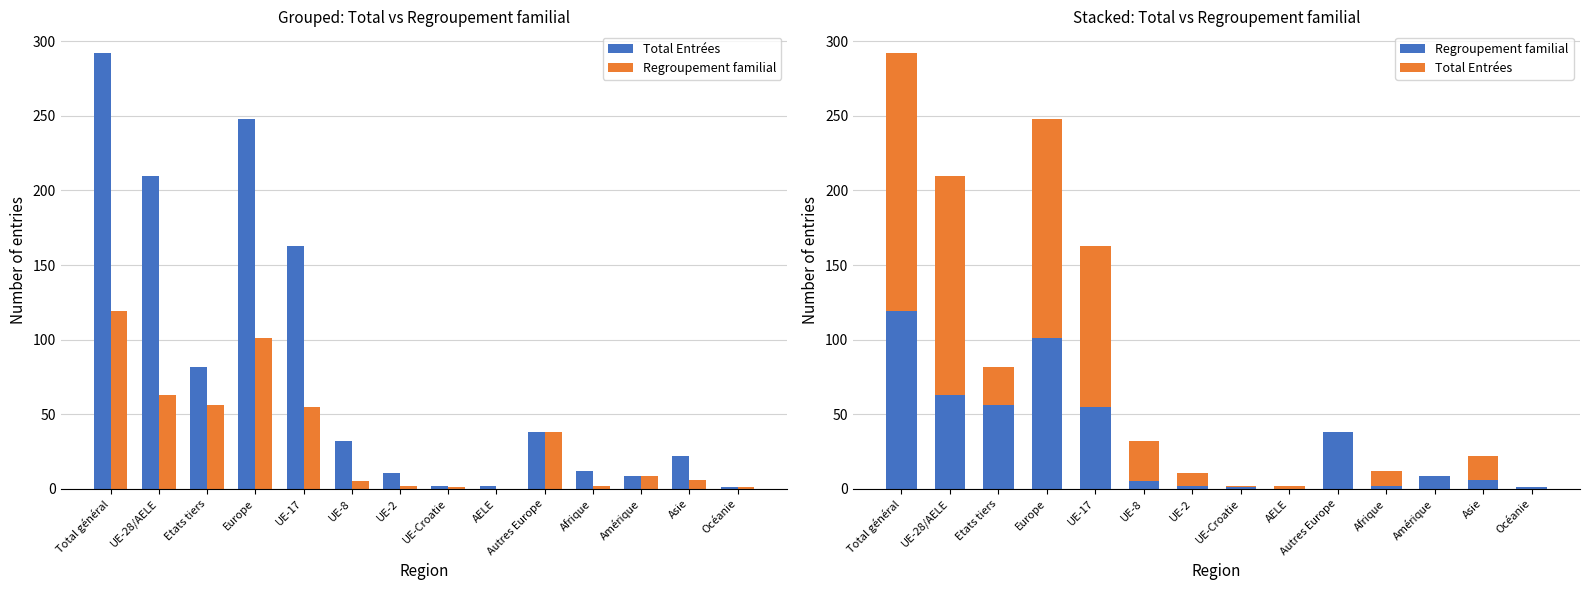

What position from the right is Océanie?

1